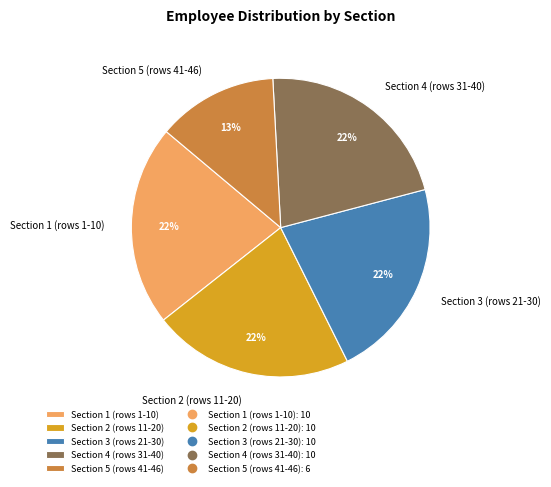

Count the number of slices in the pie.

5